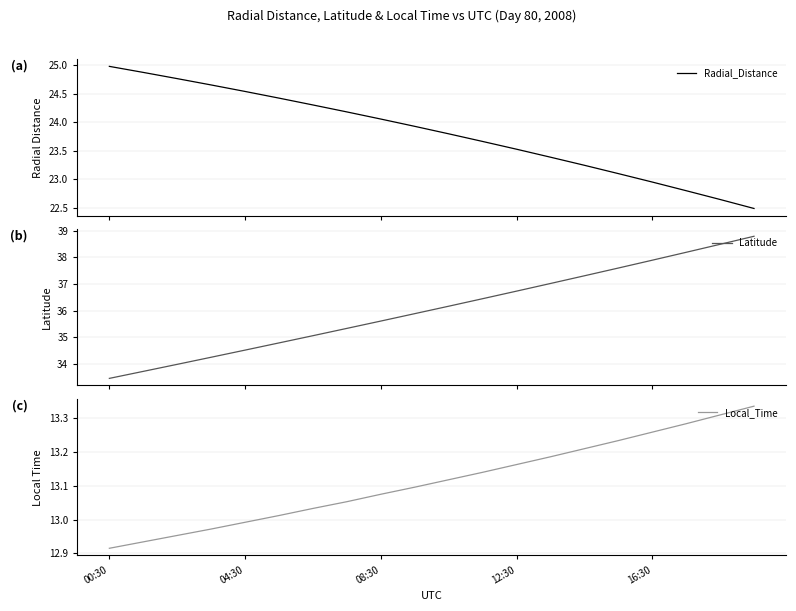

True or false: Latitude has more than 1 interior local peaks.

False